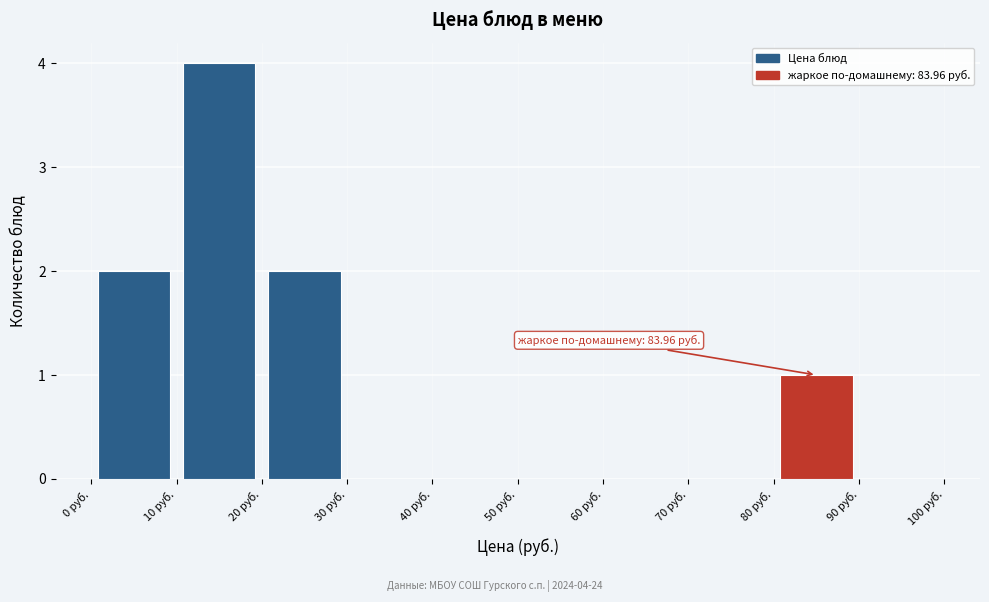

Which range on the x-axis has the tallest bar?

10 to 20